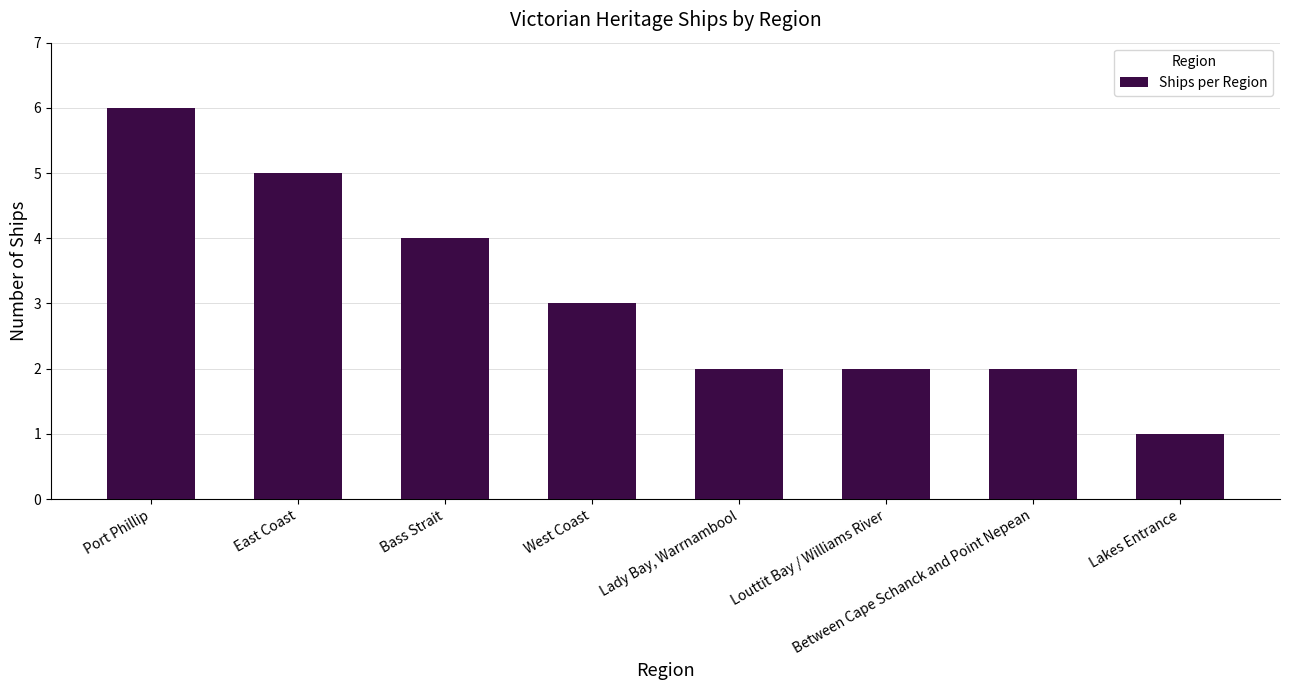

What is the label of the 5th bar from the right?

West Coast